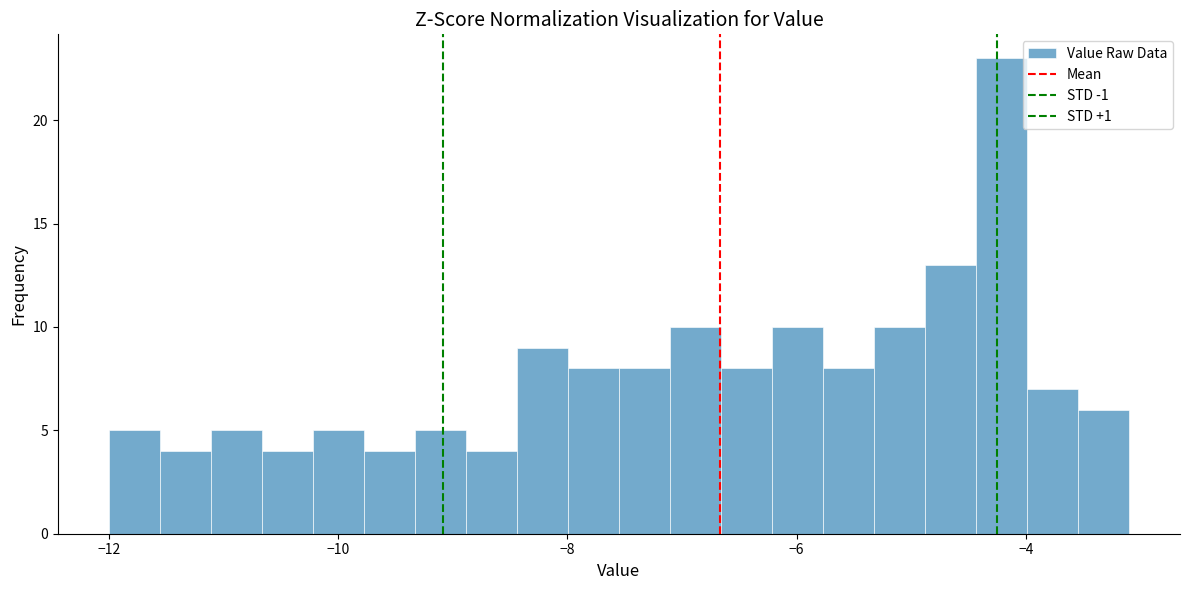

Around what value on the x-axis is the tallest bar? Give the approximate position of its centre, as read against the axis.

-4.2